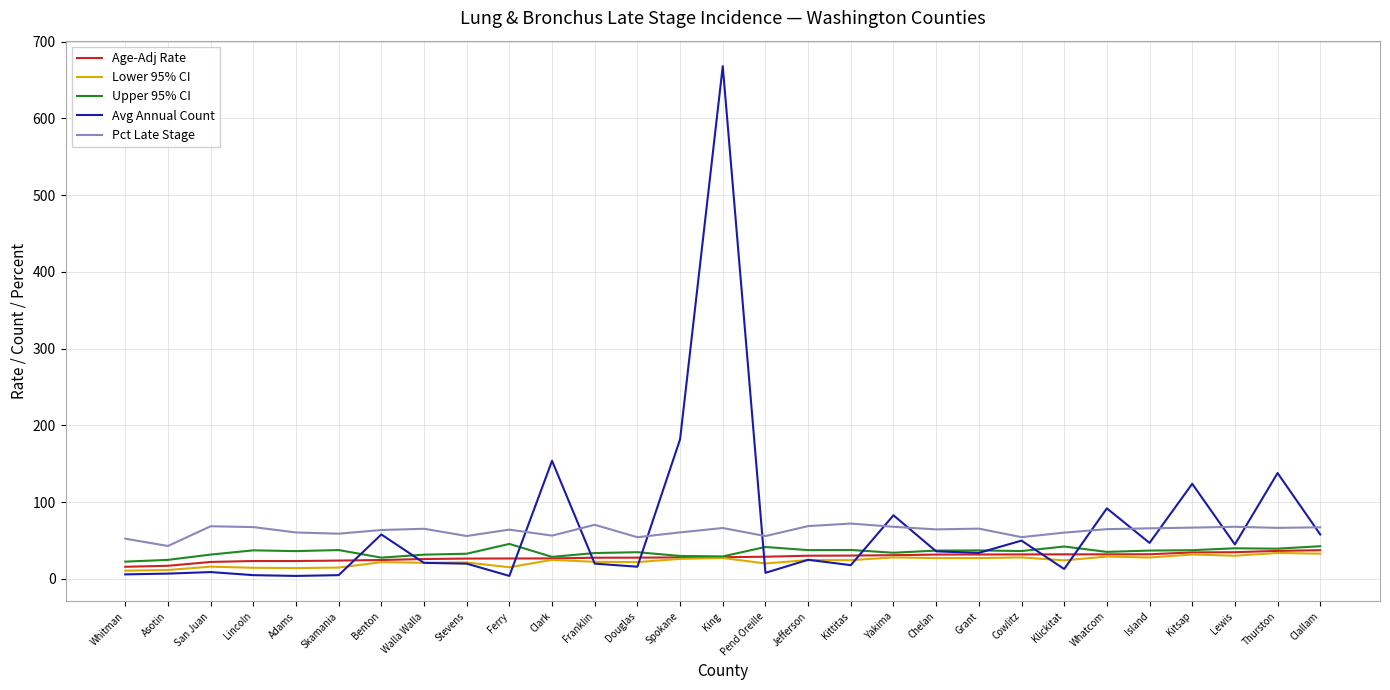

What position from the left is Franklin?

12